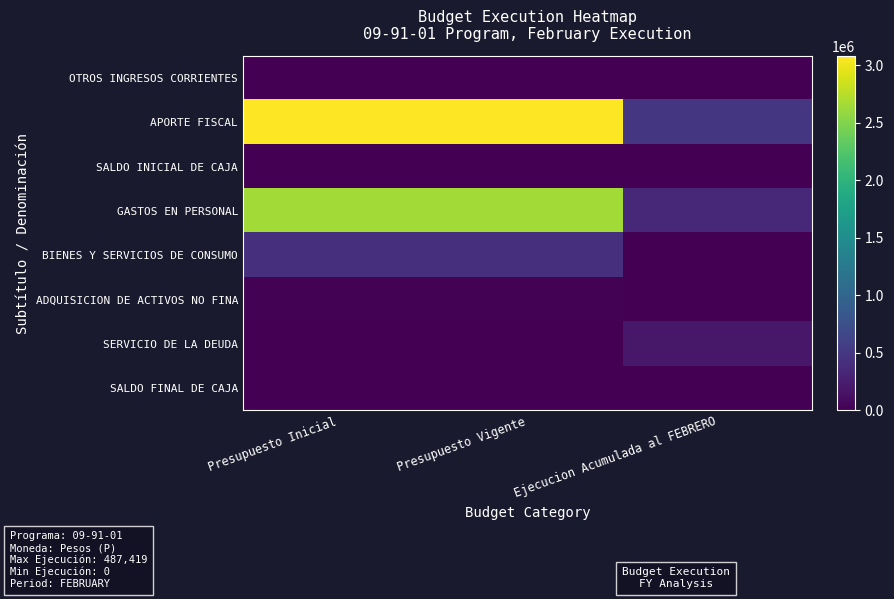

Which label corresponds to the largest value in the chart?

Presupuesto Inicial